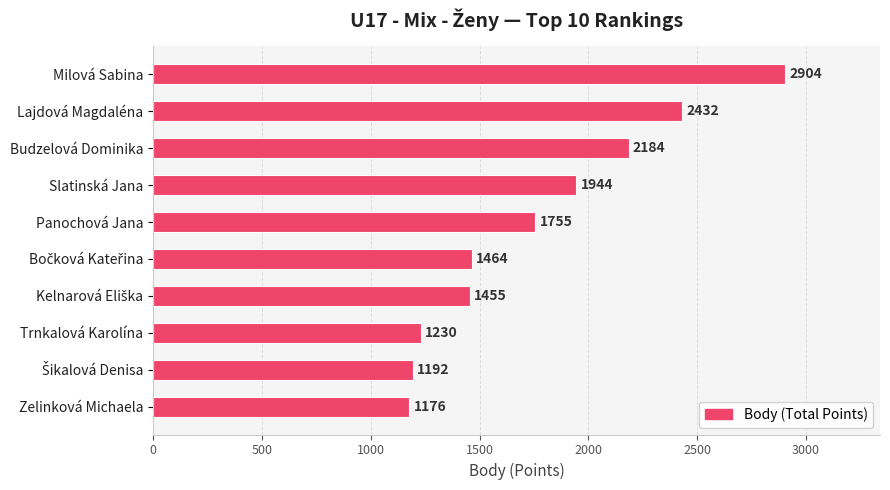

Approximately how many times larger is the value at Zelinková Michaela compared to Panochová Jana?

0.7